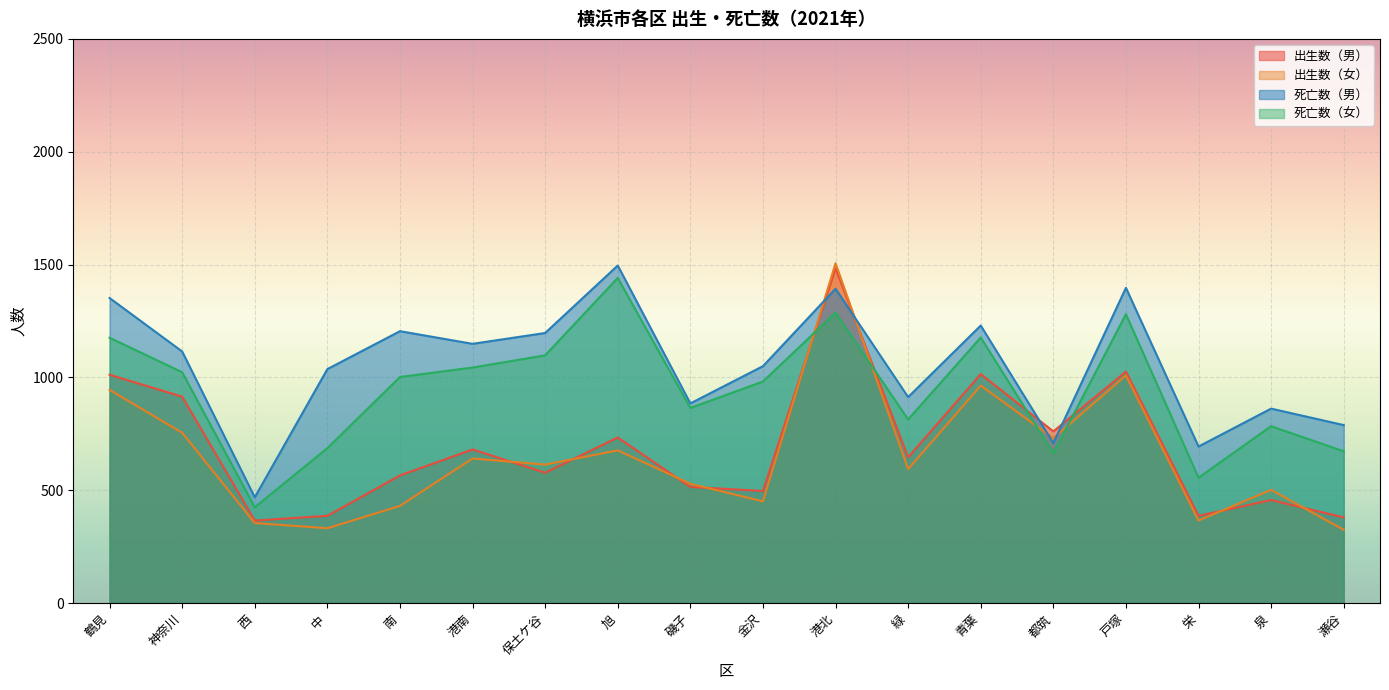

Reading right to left, list all the values displayed in this chart.

出生数（男）: 瀬谷=380	泉=457	栄=387	戸塚=1026	都筑=761	青葉=1015	緑=646	港北=1483	金沢=497	磯子=515	旭=734	保土ケ谷=578	港南=681	南=566	中=387	西=366	神奈川=915	鶴見=1012
出生数（女）: 瀬谷=325	泉=502	栄=366	戸塚=1009	都筑=731	青葉=964	緑=594	港北=1506	金沢=451	磯子=529	旭=677	保土ケ谷=614	港南=641	南=431	中=332	西=355	神奈川=755	鶴見=945
死亡数（男）: 瀬谷=789	泉=862	栄=694	戸塚=1397	都筑=709	青葉=1230	緑=913	港北=1393	金沢=1050	磯子=885	旭=1496	保土ケ谷=1197	港南=1149	南=1205	中=1037	西=469	神奈川=1115	鶴見=1352
死亡数（女）: 瀬谷=673	泉=784	栄=556	戸塚=1280	都筑=665	青葉=1177	緑=814	港北=1287	金沢=982	磯子=865	旭=1441	保土ケ谷=1098	港南=1044	南=1002	中=687	西=425	神奈川=1023	鶴見=1176